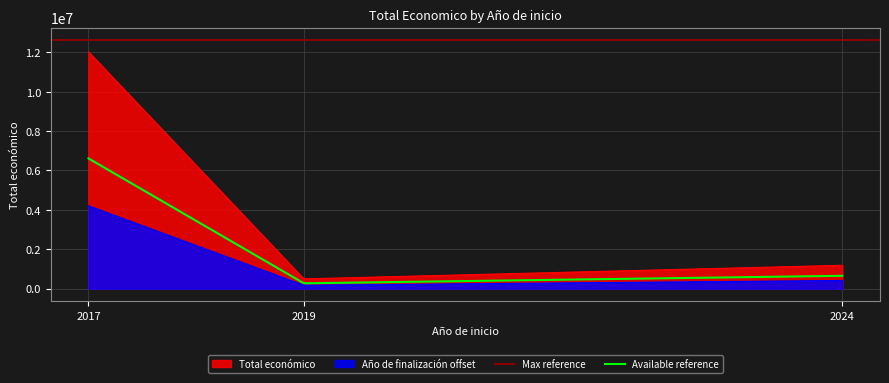

True or false: Total económico and Año de finalización offset cross at least once.

False